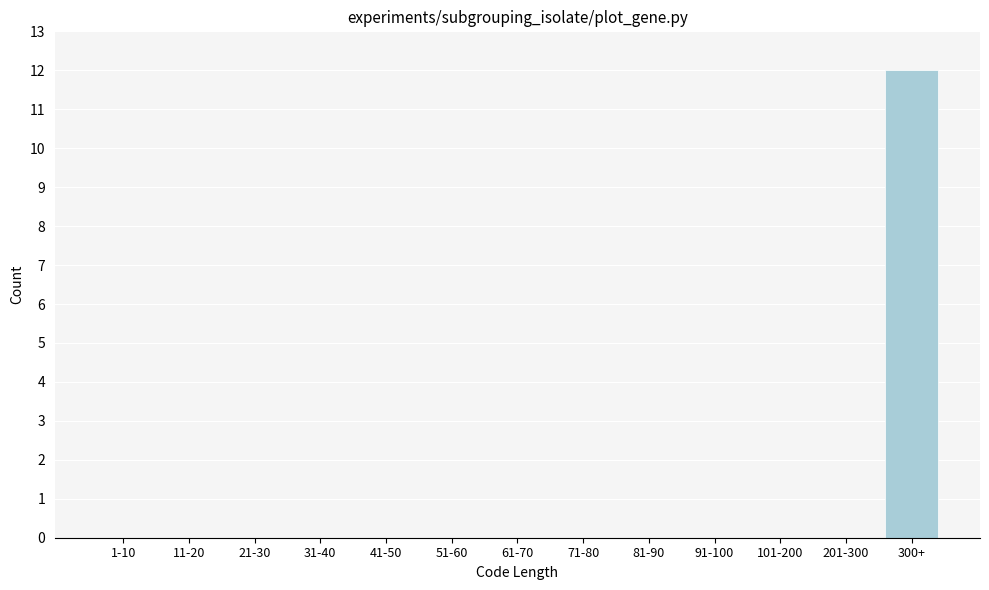

Reading left to right, transcribe all the data shown in this chart.

1-10=0	11-20=0	21-30=0	31-40=0	41-50=0	51-60=0	61-70=0	71-80=0	81-90=0	91-100=0	101-200=0	201-300=0	300+=12